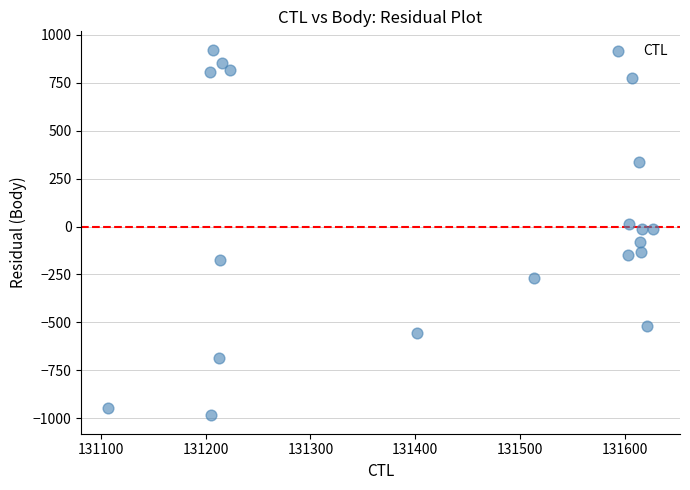

What is the range of Y values (max minus min)?

1908.3